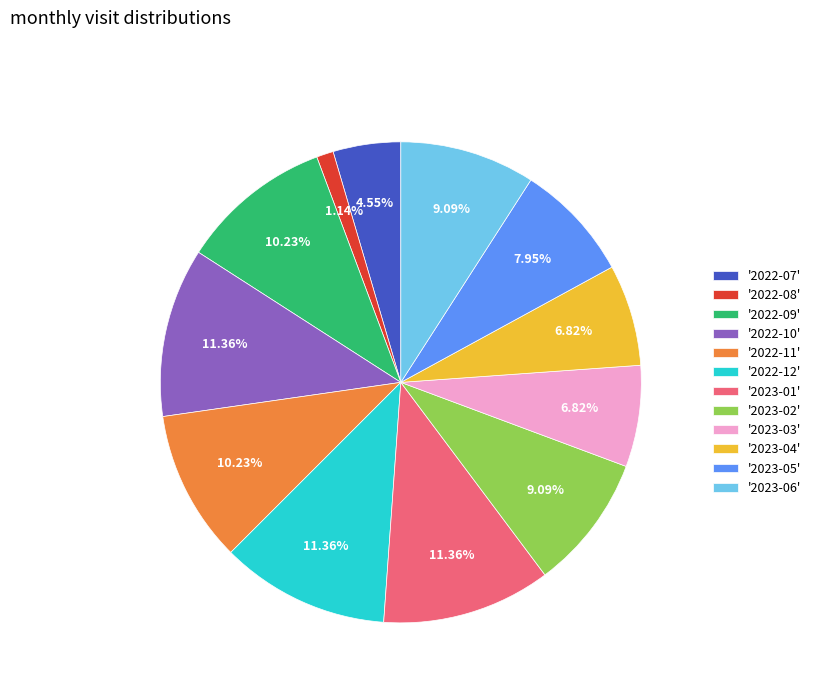

Combined, do '2023-06' and '2023-02' account for over 50%?

No